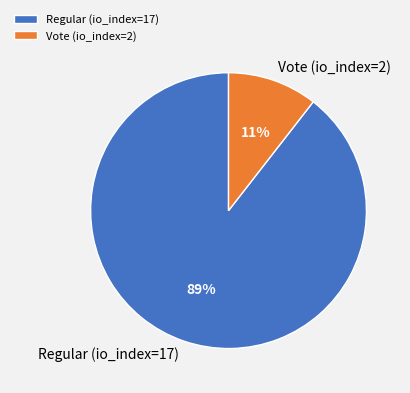

Count the number of slices in the pie.

2